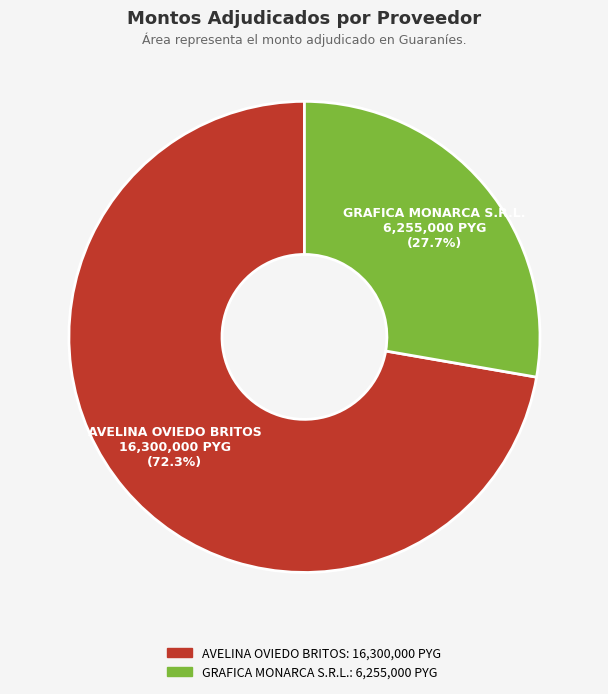

Combined, do GRAFICA MONARCA S.R.L. and AVELINA OVIEDO BRITOS account for over 50%?

Yes